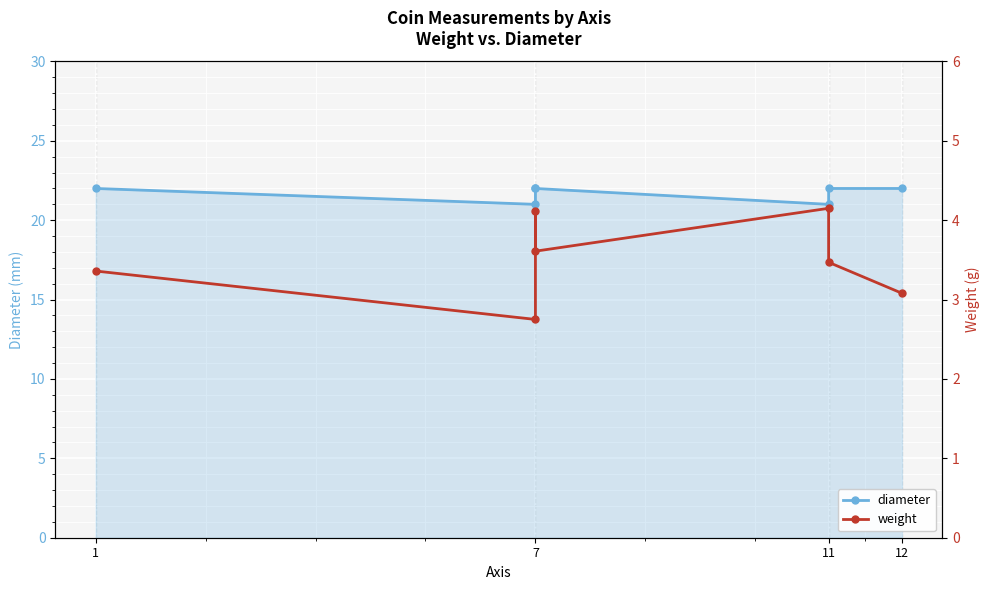

Which series has the largest range (max minus min)?

weight